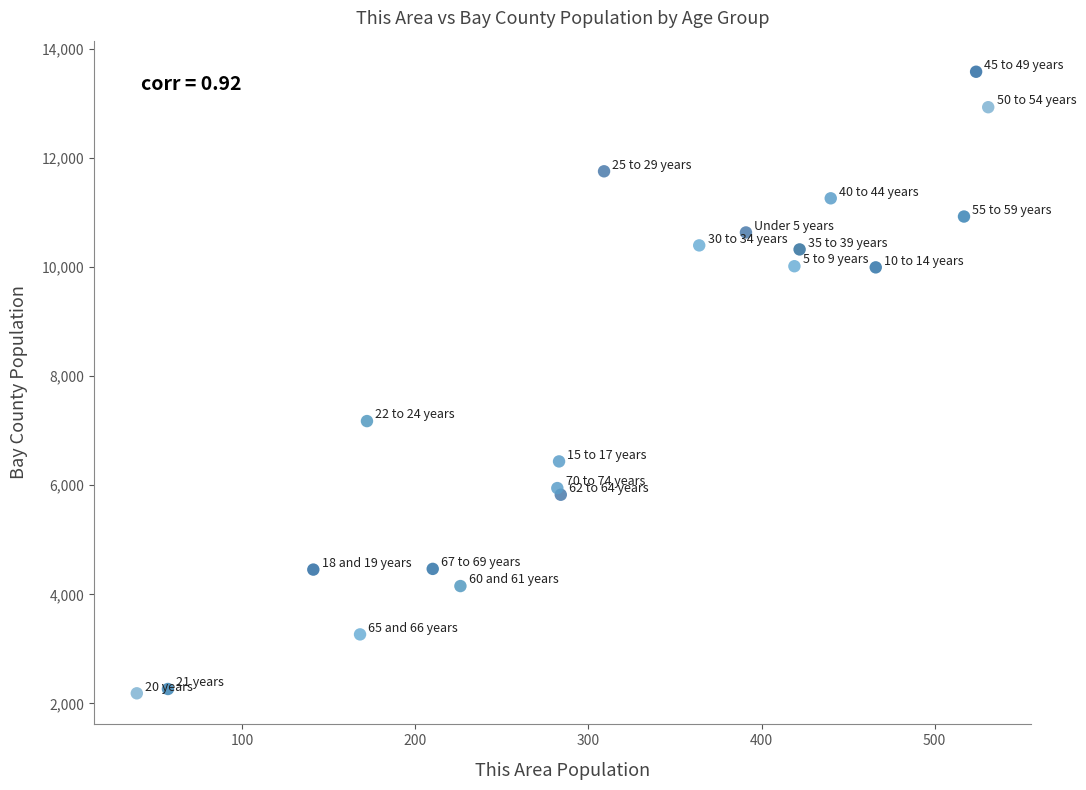

What Y value in the scatter plot is closest to 7882?

7175